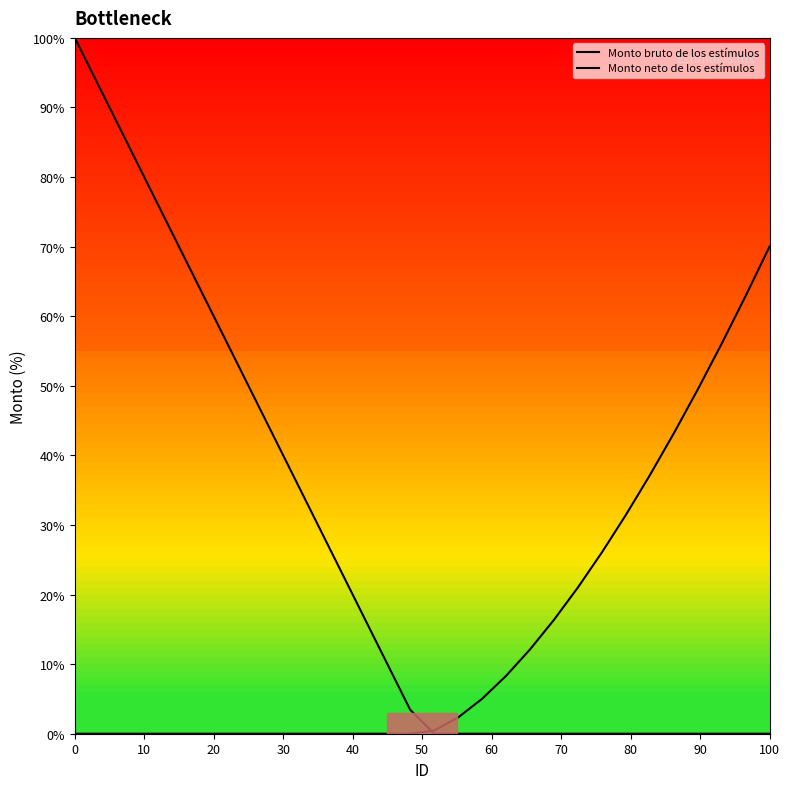

True or false: Monto neto de los estímulos and Monto bruto de los estímulos intersect in this chart.

True